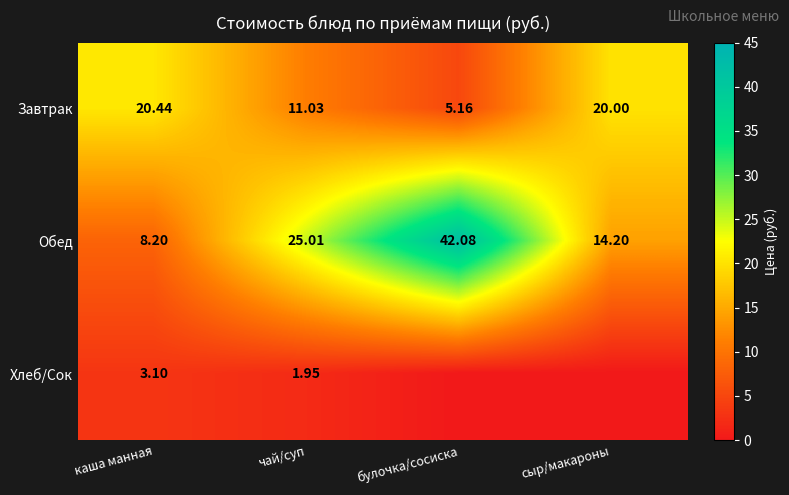

True or false: Завтрак has a value of 12.1 at каша манная.

False